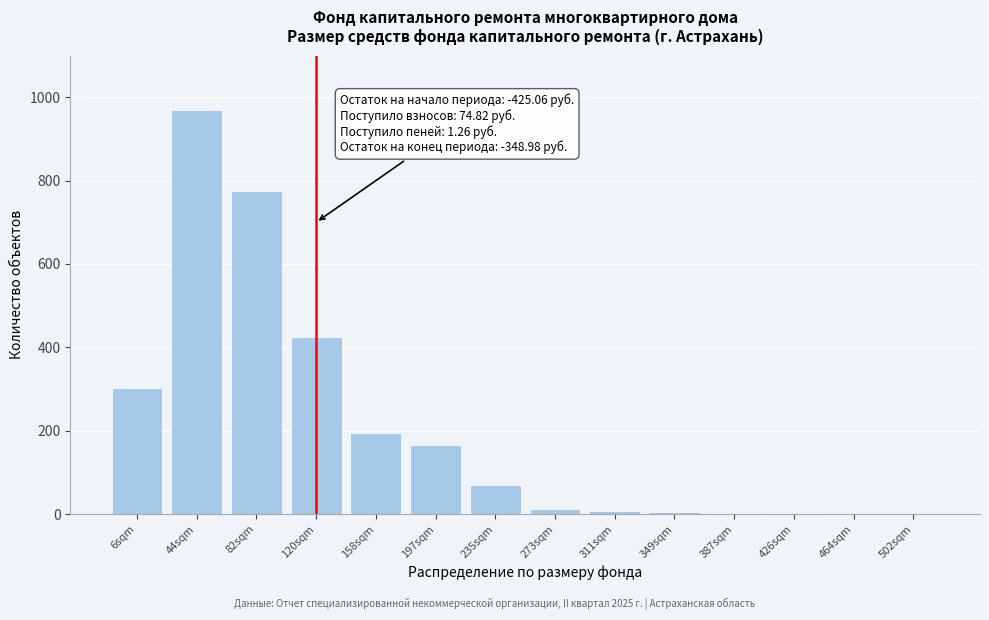

Where is the data nearest to the value 485?

120sqm